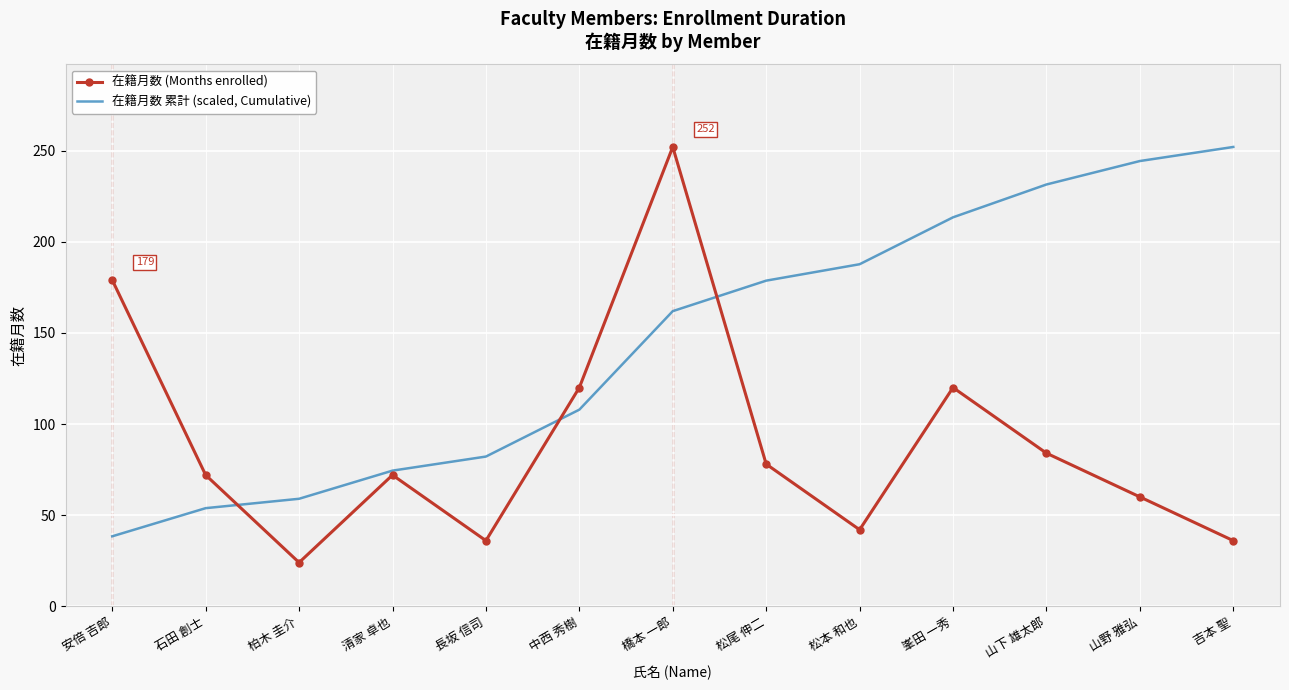

What is the difference between the highest and lowest values at 山野 雅弘?

184.3